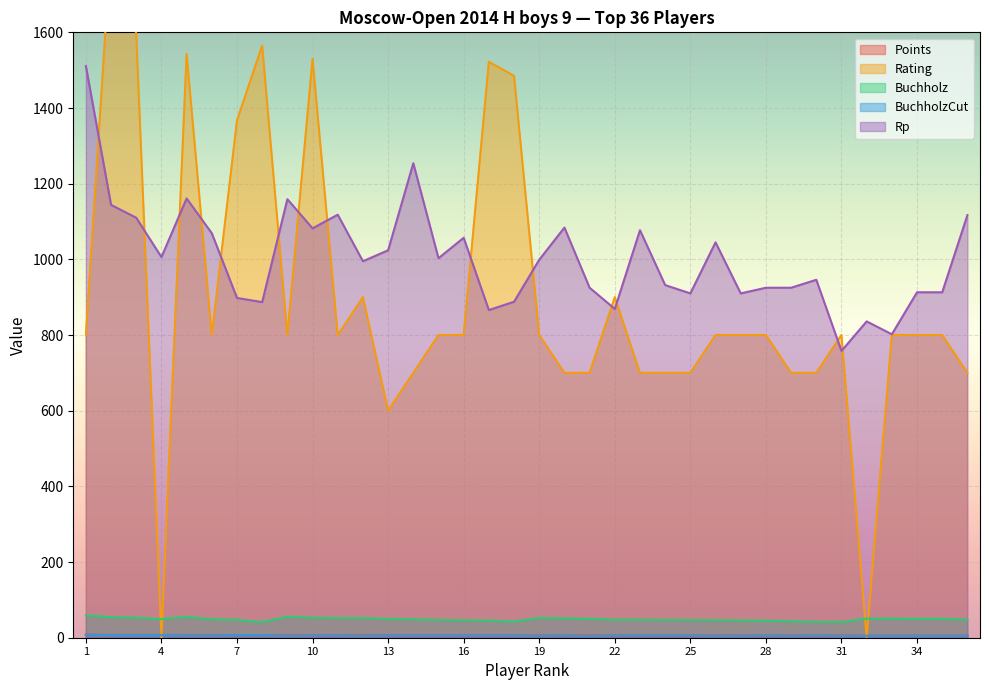

Which has a higher value, 33 or 17?

17